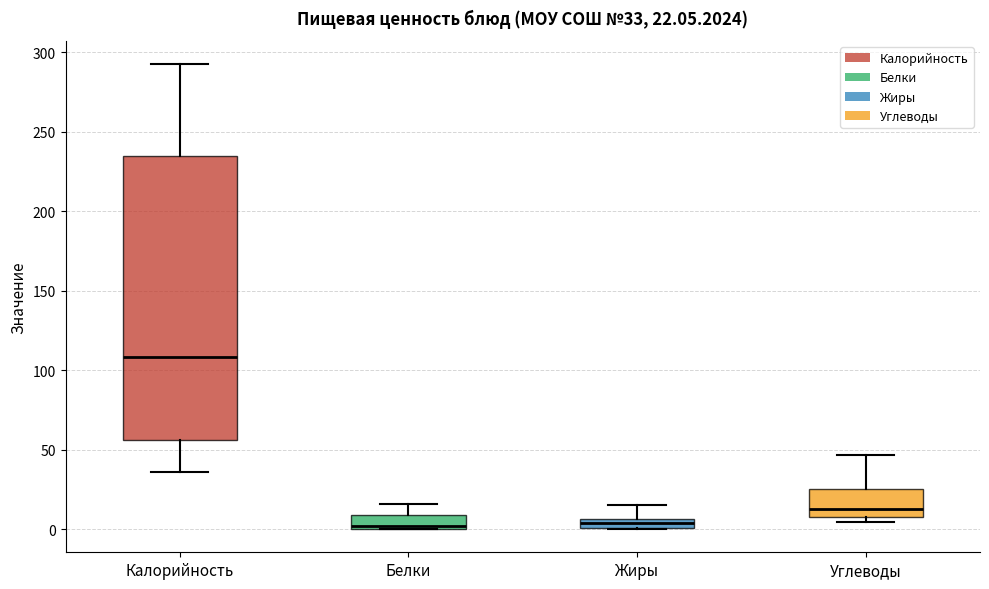

Comparing the boxes themselves (not the whiskers), which one is the tallest?

Калорийность